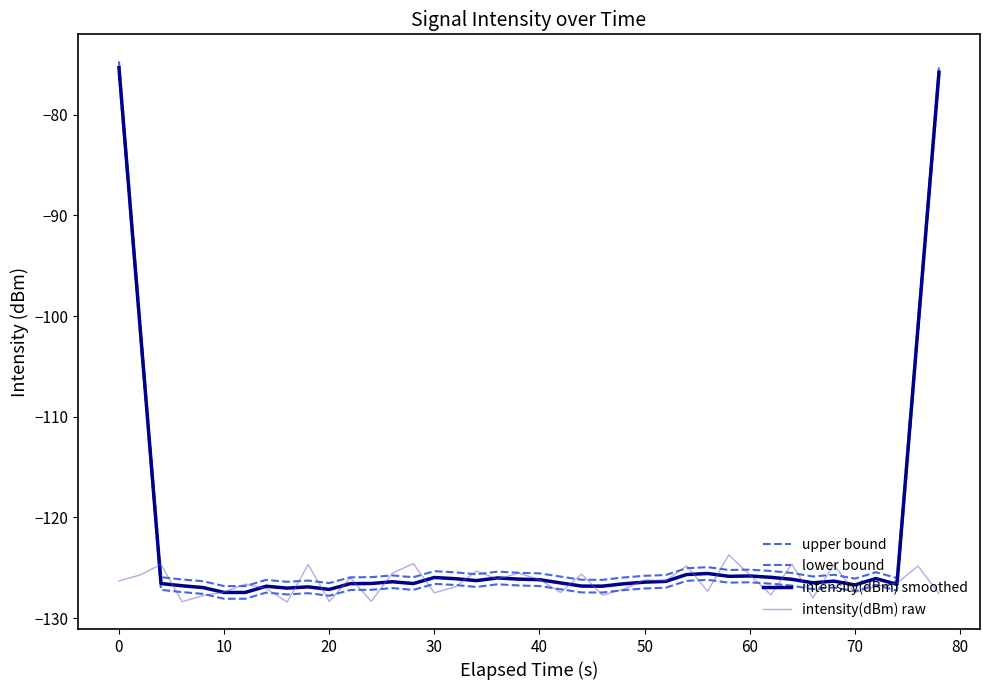

Is this an area chart (filled region under the line)?

No